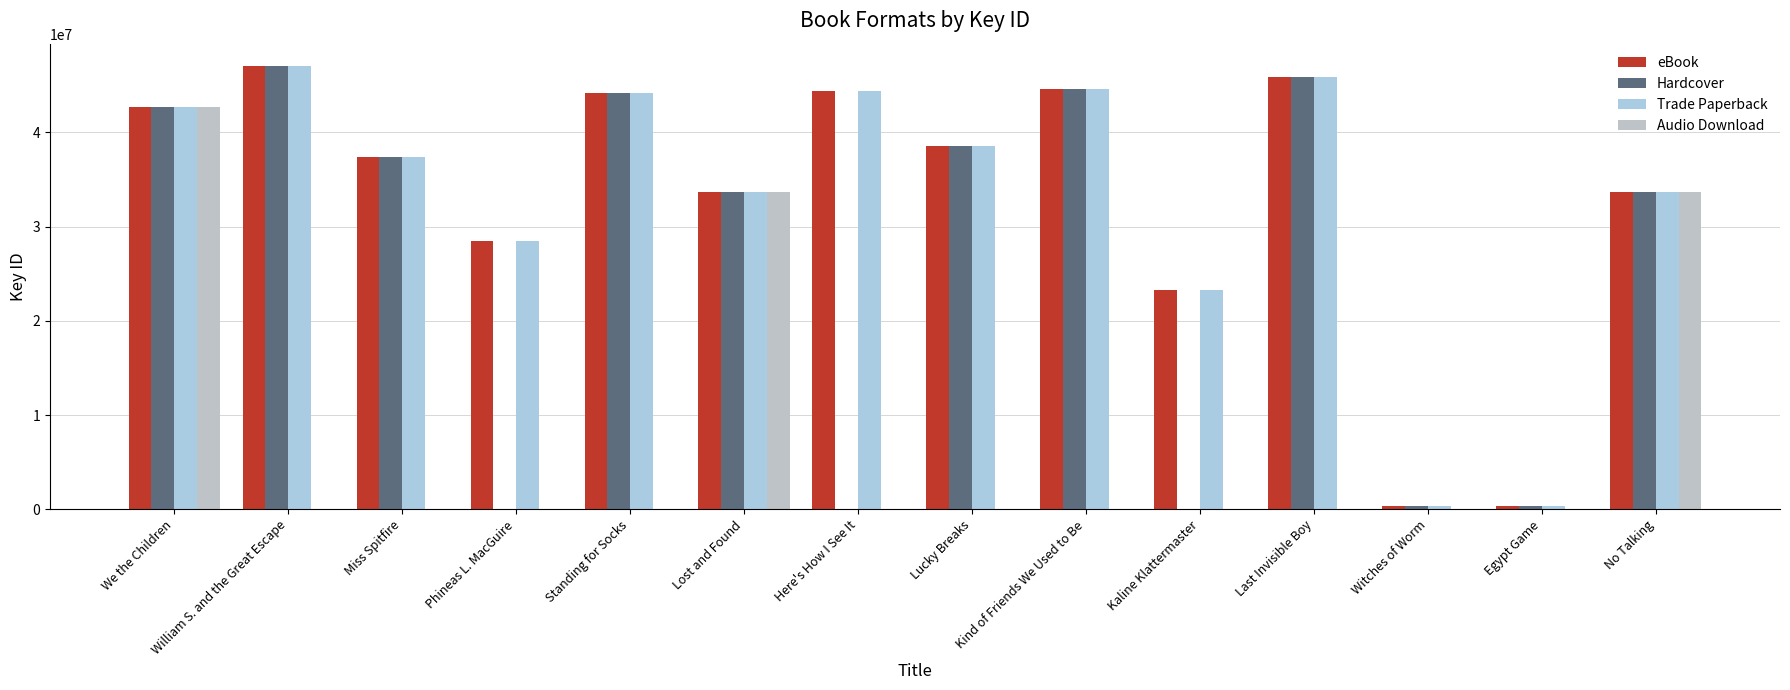

What is the difference between the maximum and minimum values in the Hardcover series?

47074360